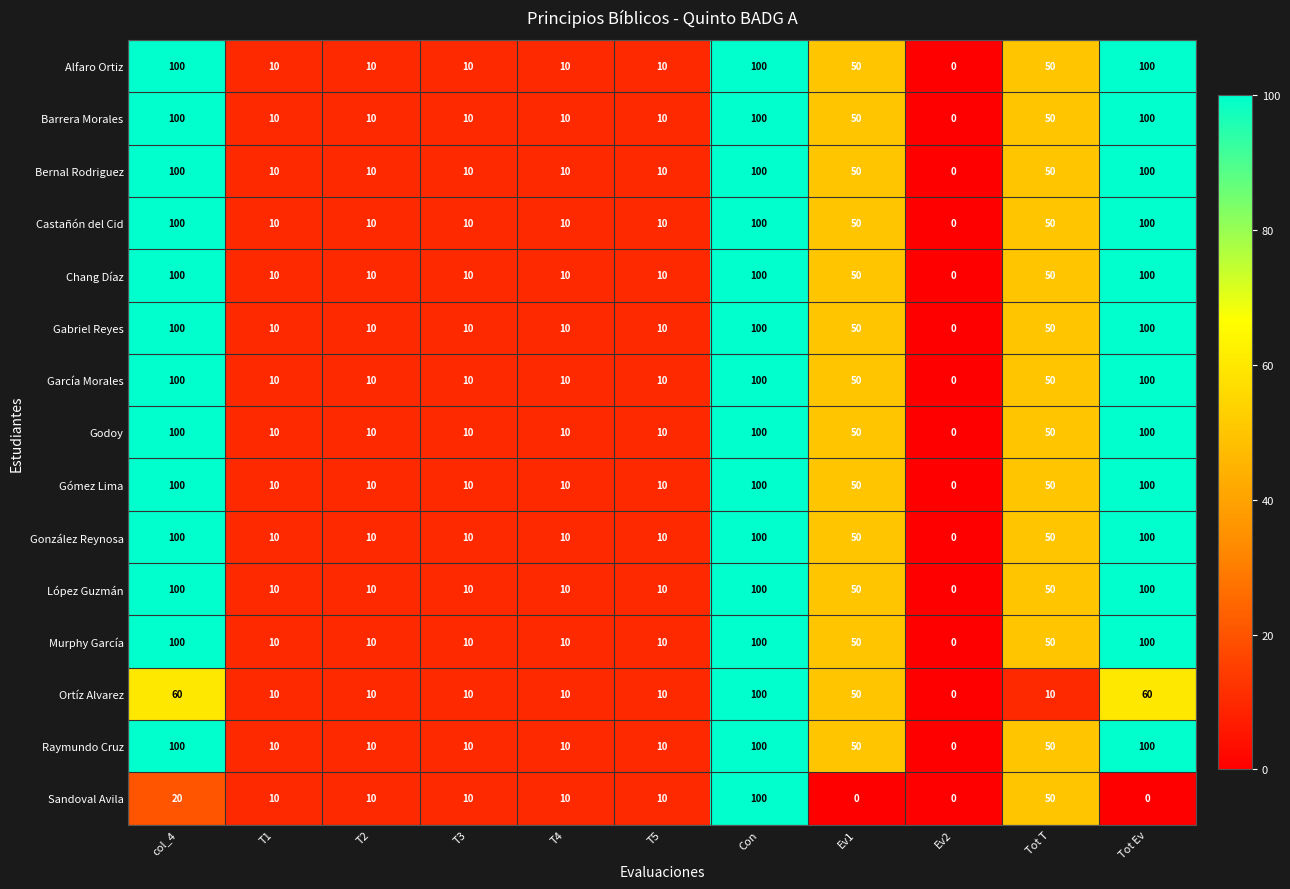

At which category is the sum across all series the highest?

Con